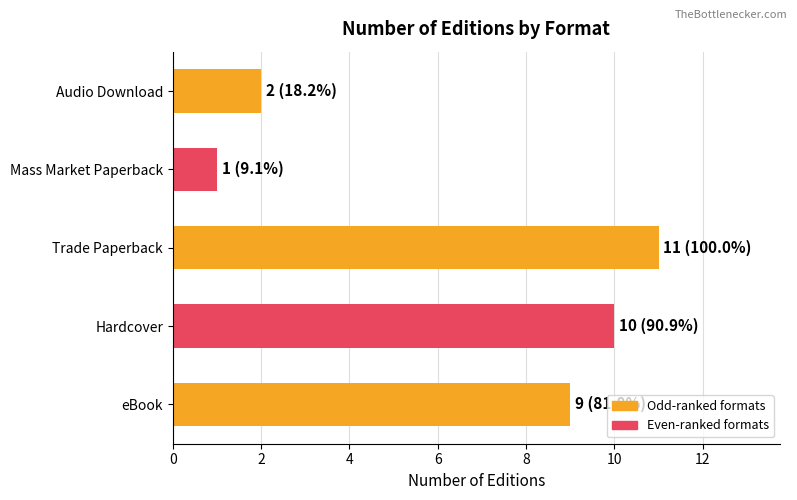

Reading bottom to top, list all the values displayed in this chart.

9	10	11	1	2